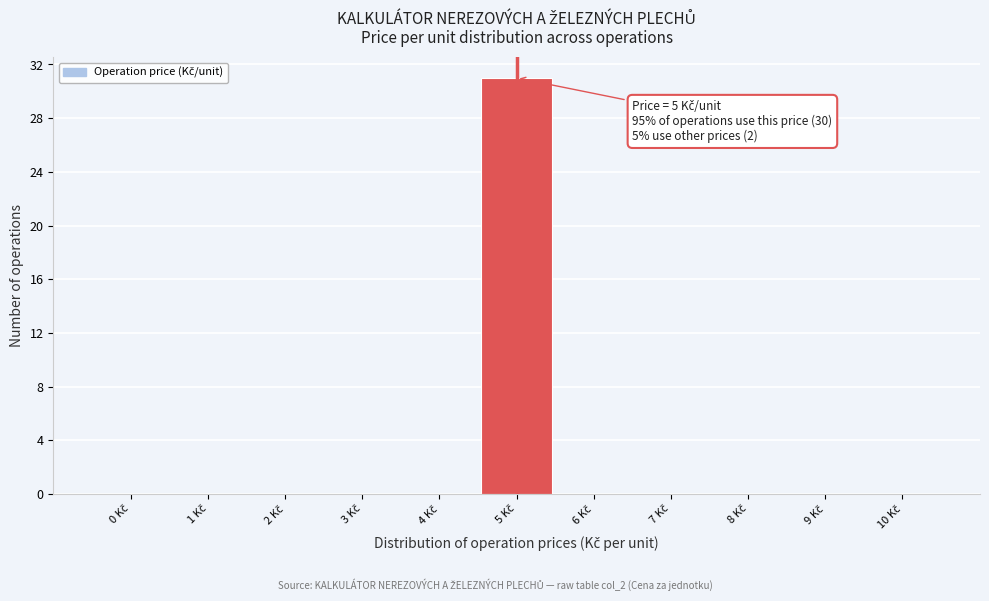

Over which range of the x-axis is the bar tallest?

4.5 to 5.5